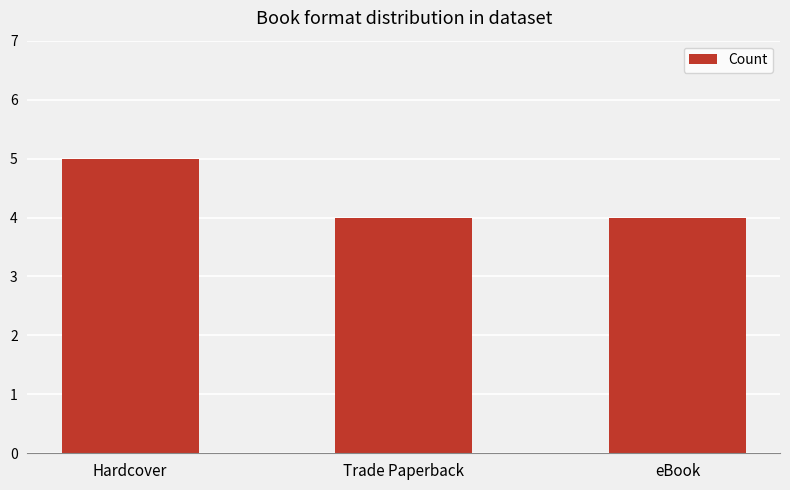

True or false: the data shows 4 at Trade Paperback.

True